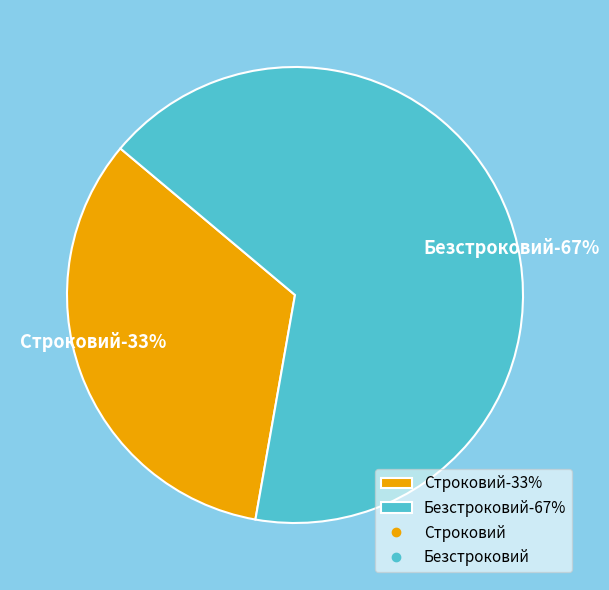

To the nearest percent, what is the combined percentage of Безстроковий and Строковий?

100%